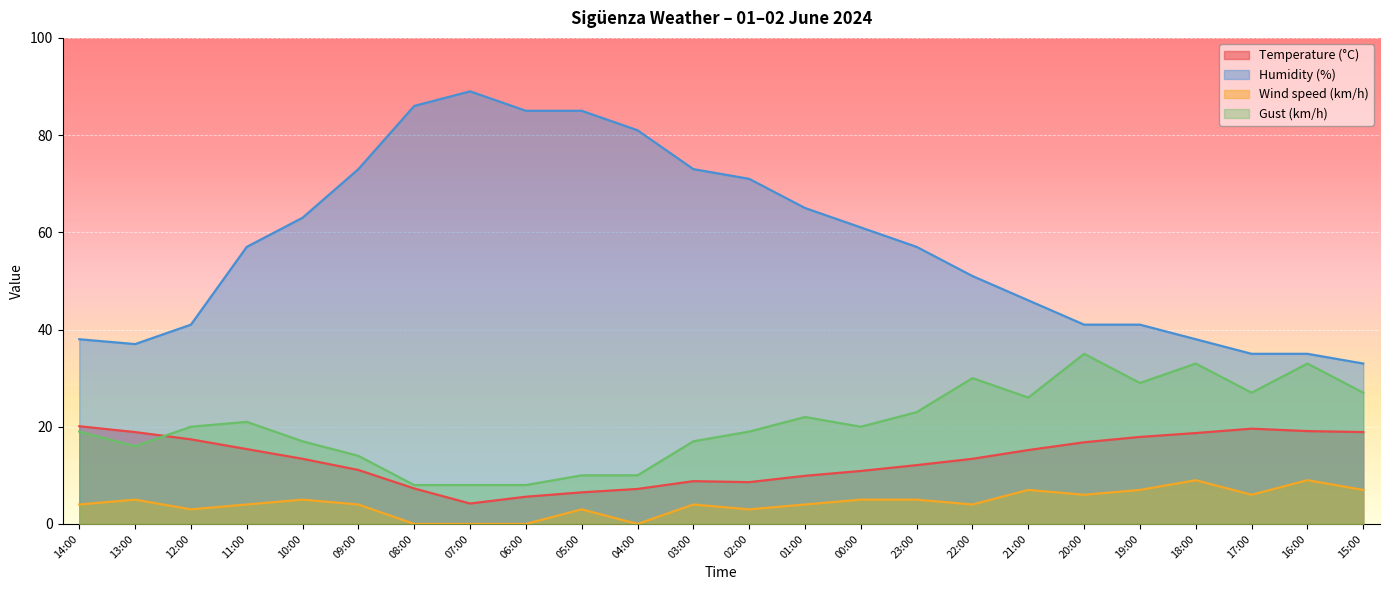

Rank the series by their maximum value, from lowest to highest.

Wind speed (km/h), Temperature (°C), Gust (km/h), Humidity (%)